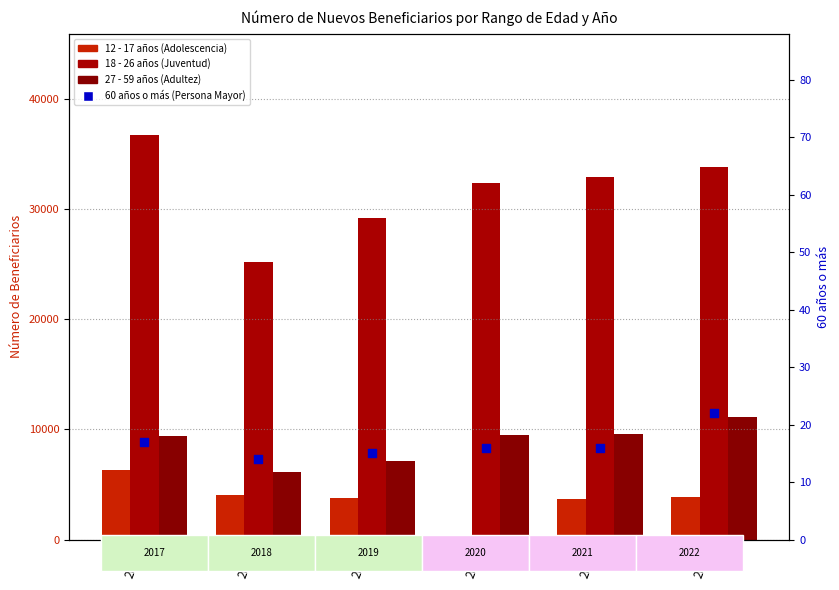

Which series has the widest spread of Y values?

18 - 26 años (Juventud)